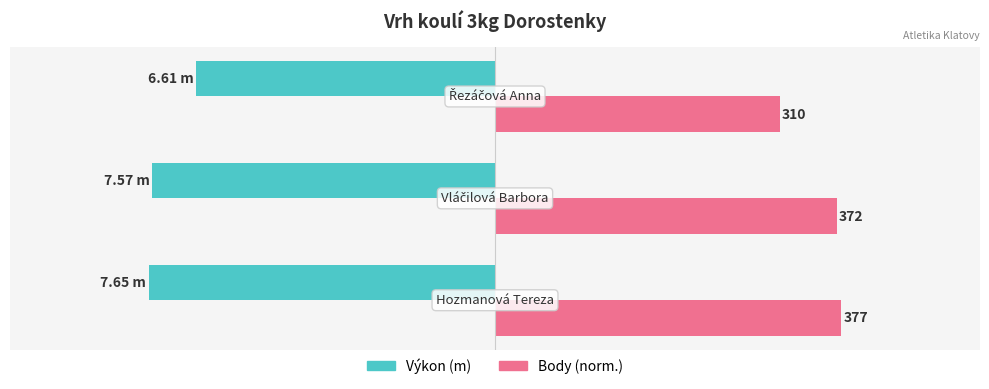

What are all the series names shown in the legend?

Výkon (m), Body (norm.)